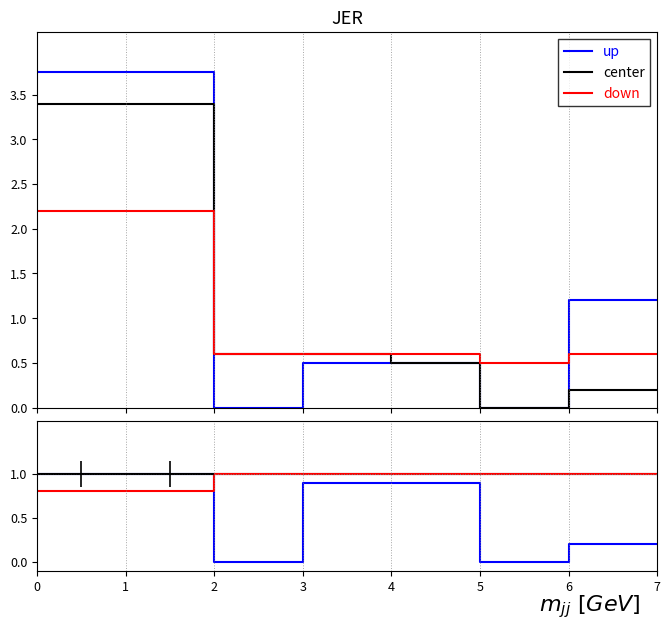

Count the number of categories in the chart.

14